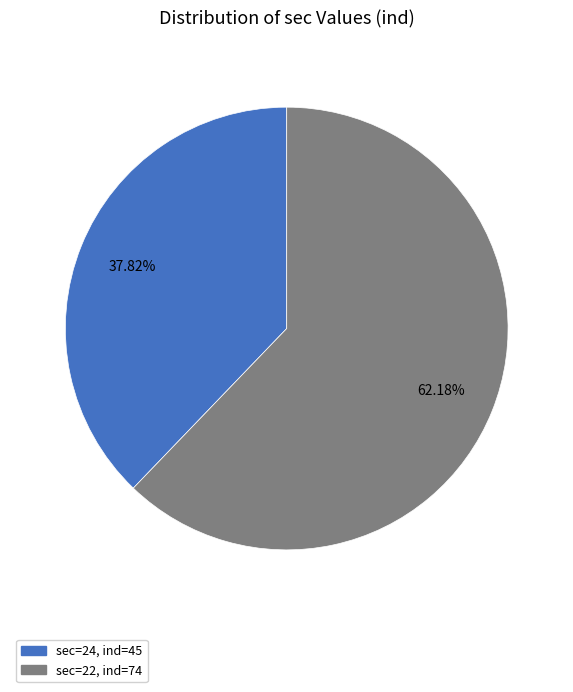

To the nearest percent, what is the average slice percentage?

50%